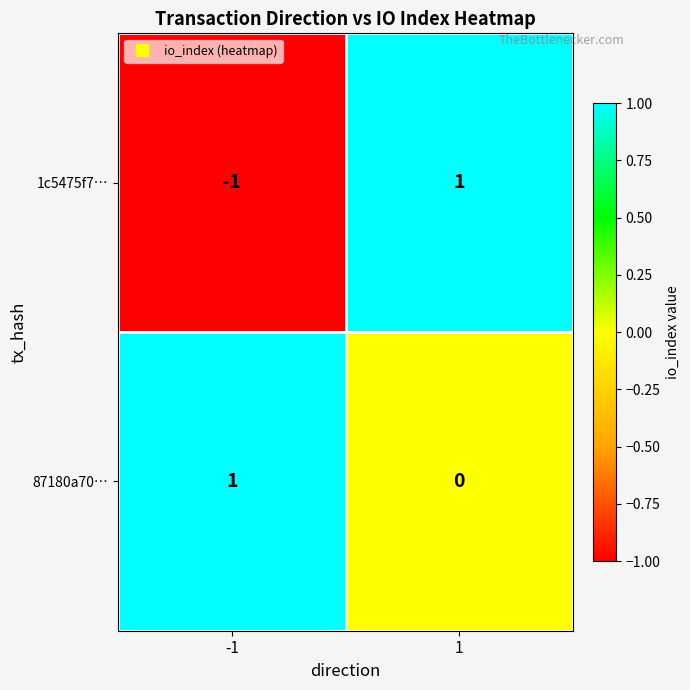

The value of 87180a70… at 1 is 0. True or false?

True